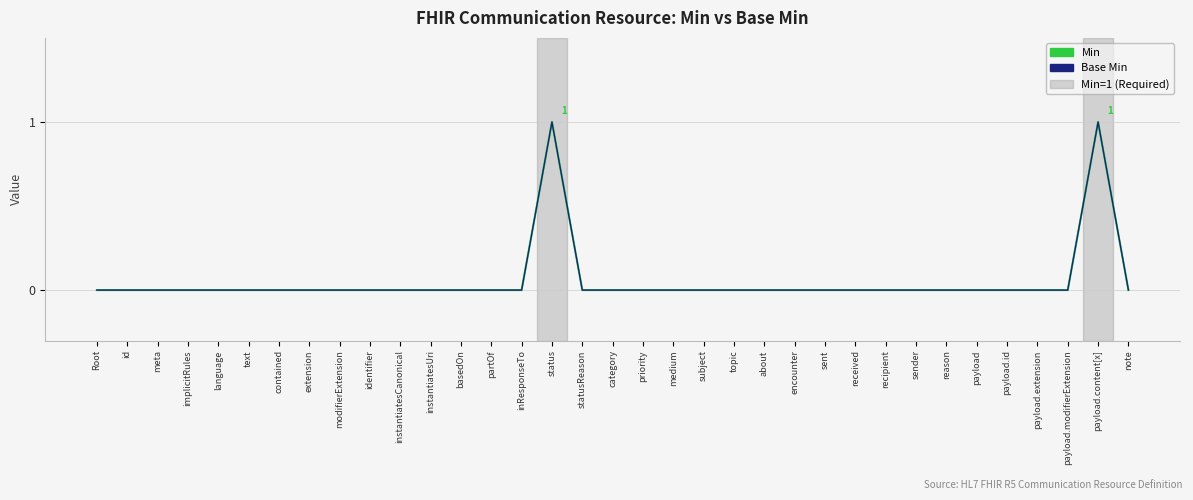

The Base Min series shows 0 at modifierExtension. True or false?

True